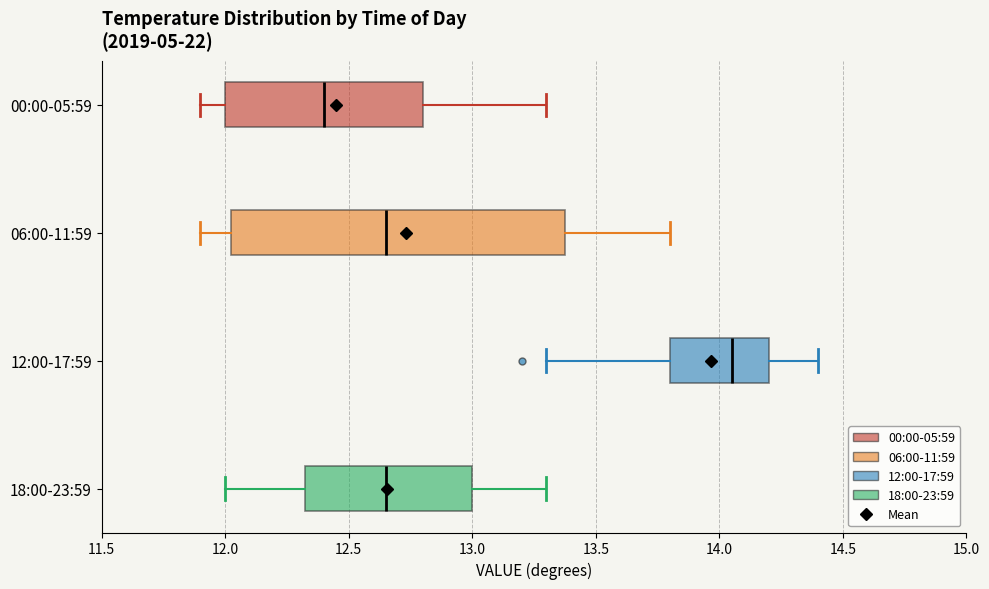

Which box is the widest, from its left edge to its right edge?

06:00-11:59